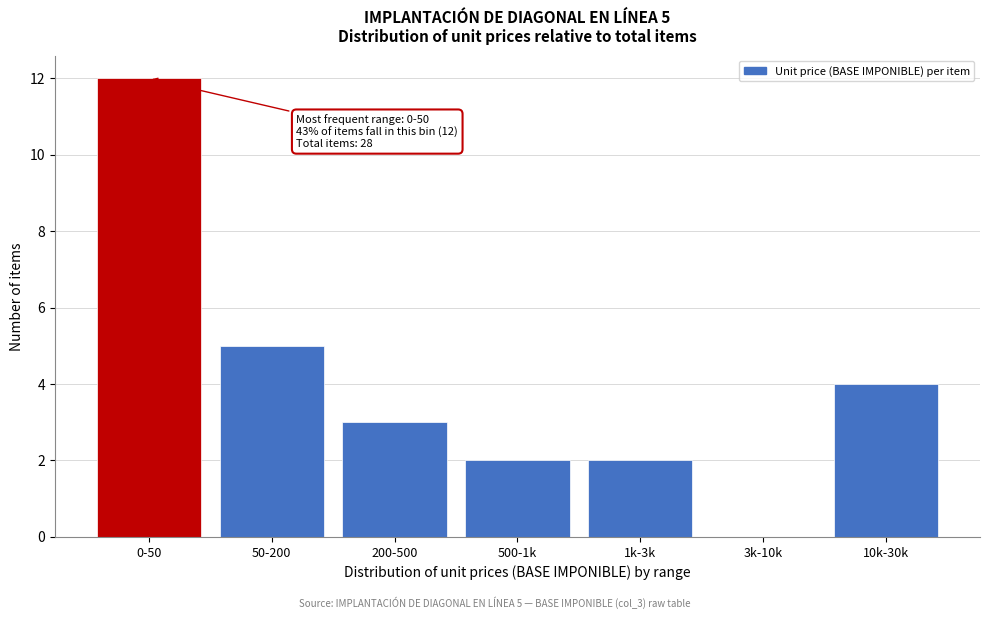

Reading left to right, transcribe all the data shown in this chart.

0-50=12	50-200=5	200-500=3	500-1k=2	1k-3k=2	3k-10k=0	10k-30k=4